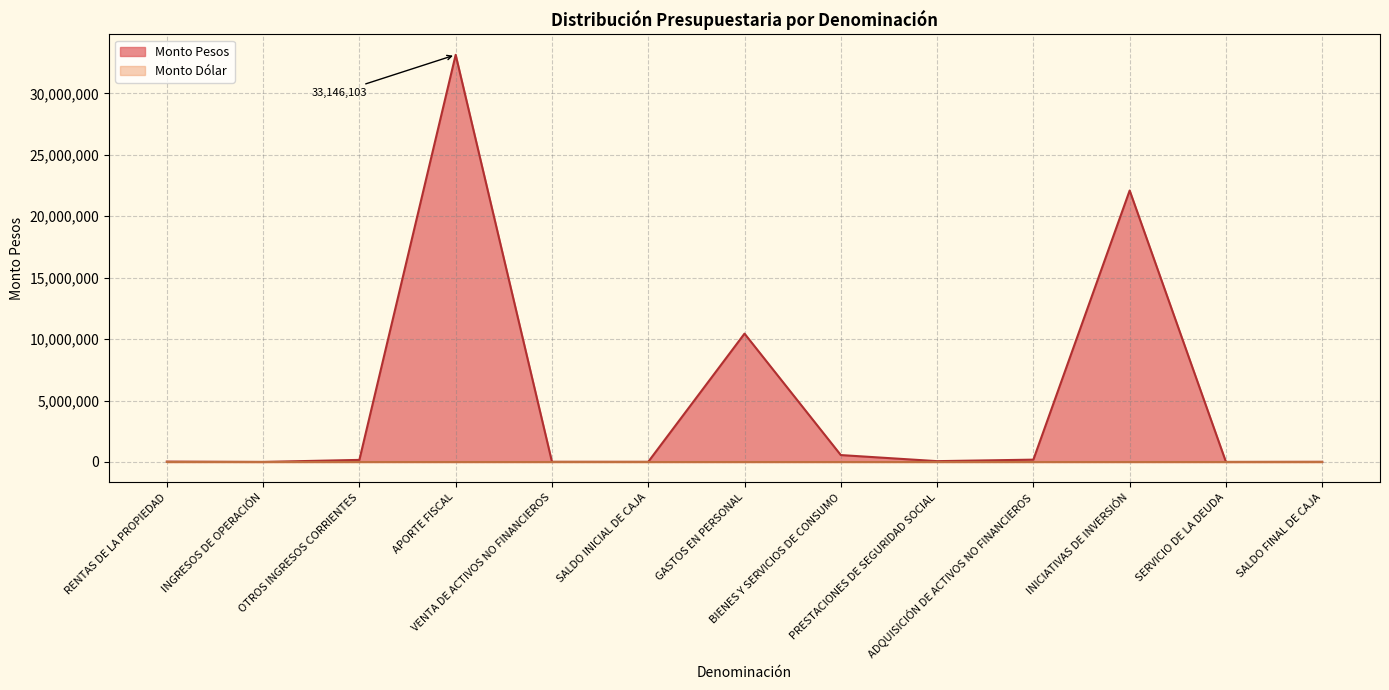

Reading left to right, what are all the values shown in this chart?

27194	1226	165658	33146103	12312	10000	10446772	558550	63612	185782	22096777	1000	10000